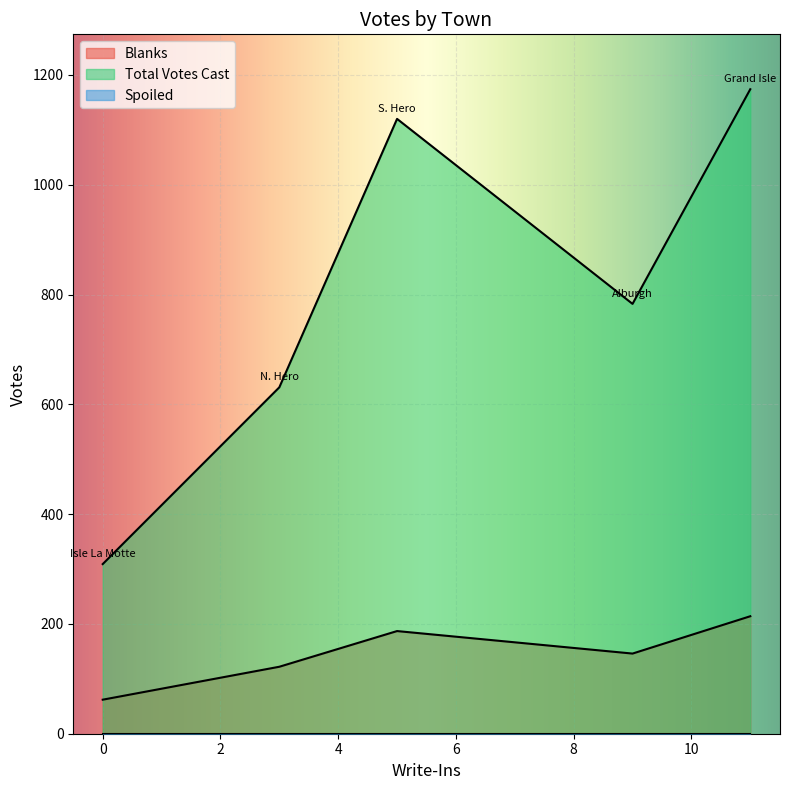

What are all the series names shown in the legend?

Blanks, Total Votes Cast, Spoiled